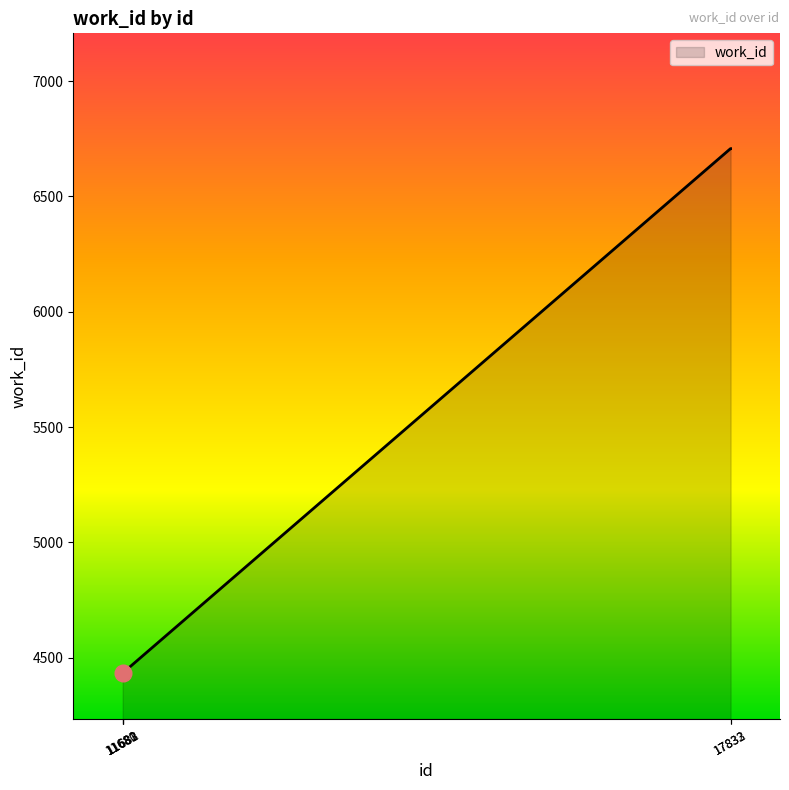

Reading left to right, what are all the values shown in this chart?

11680=4434	11681=4434	11682=4434	11683=4434	17832=6707	17833=6707